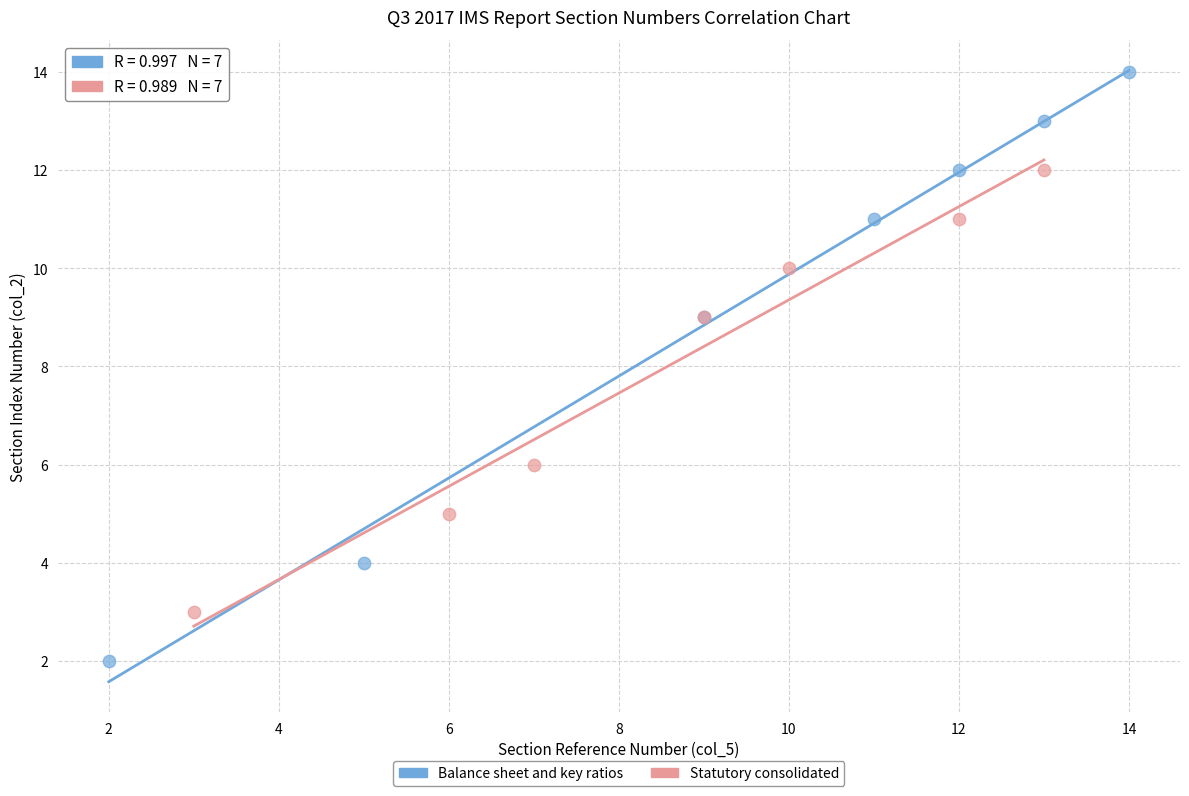

Which series contains the lowest Y value?

Balance sheet and key ratios